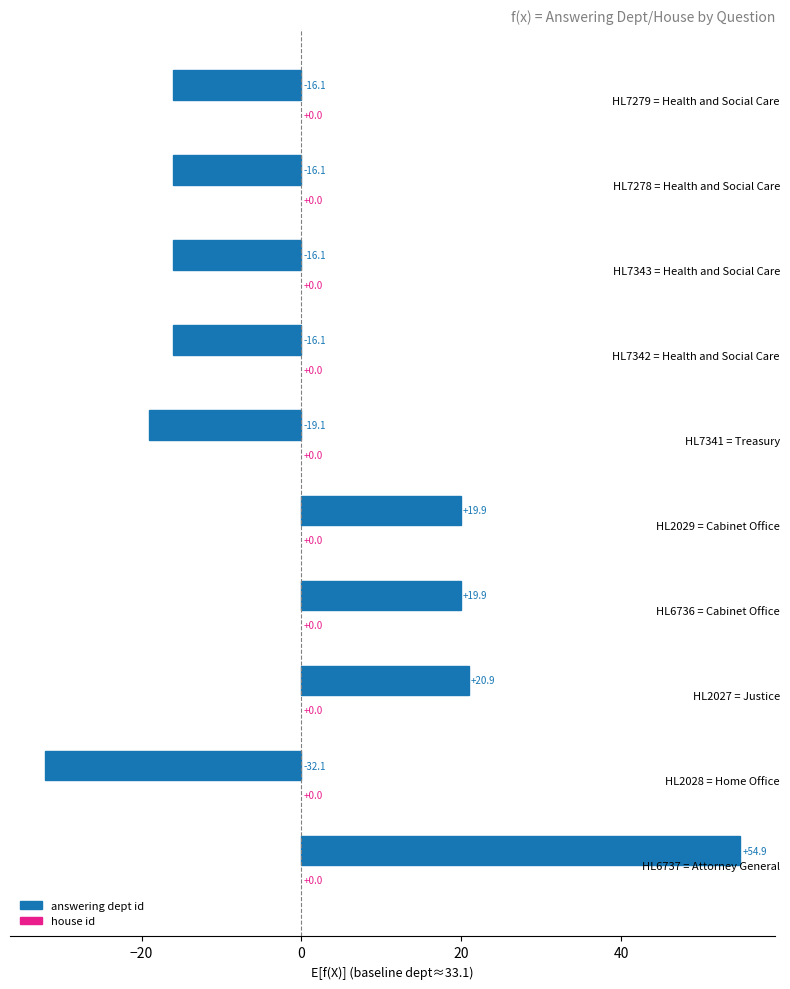

The value at HL6737 = Attorney General is 54.9. True or false?

True